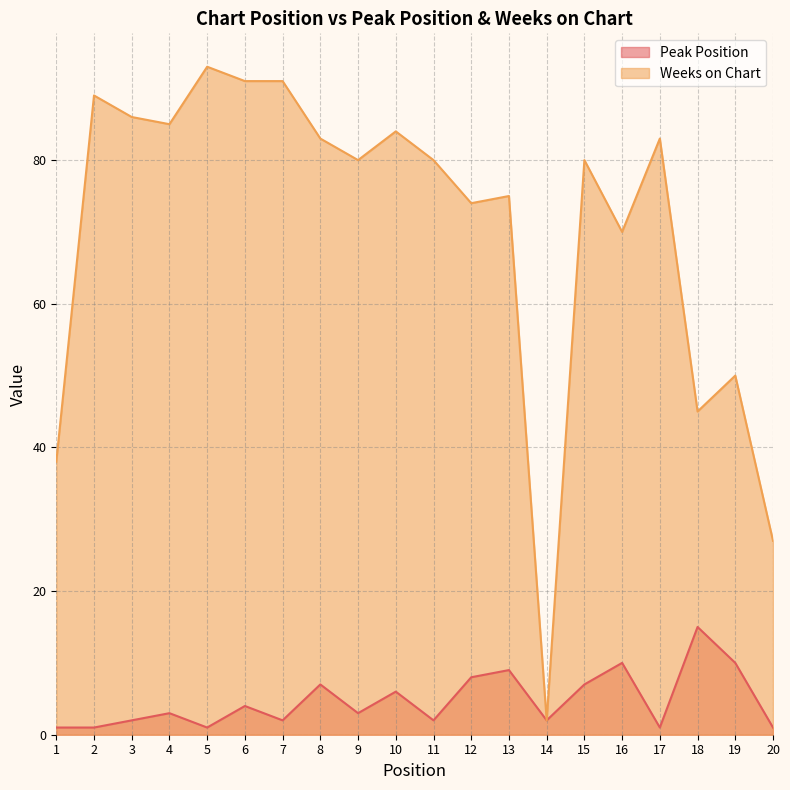

What is the difference between the Peak Position values at 15 and 19?

3